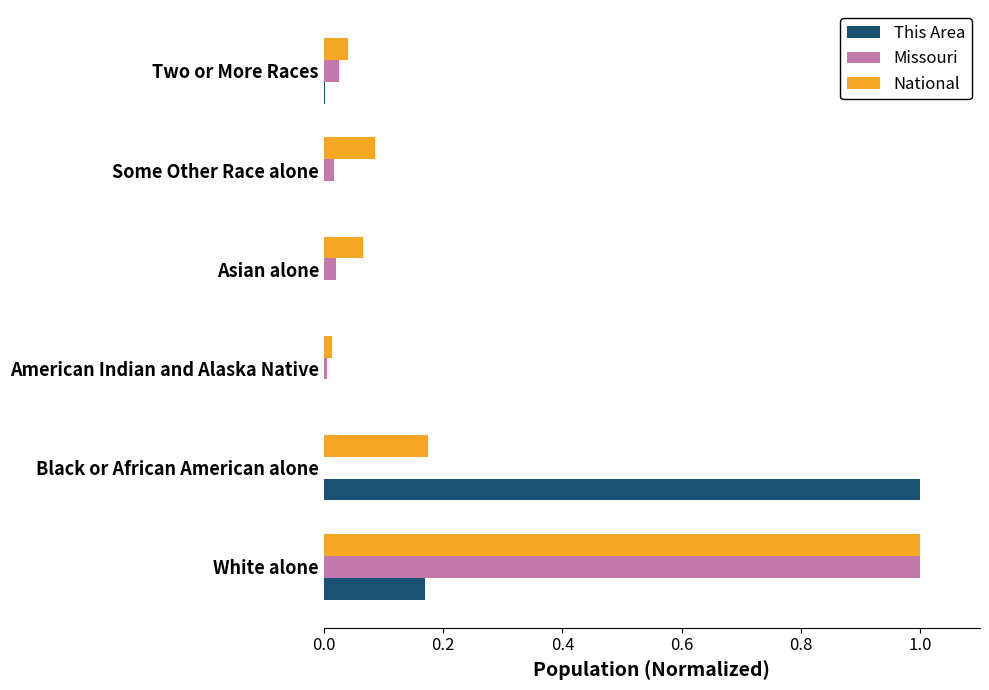

At which category is the sum across all series the highest?

White alone